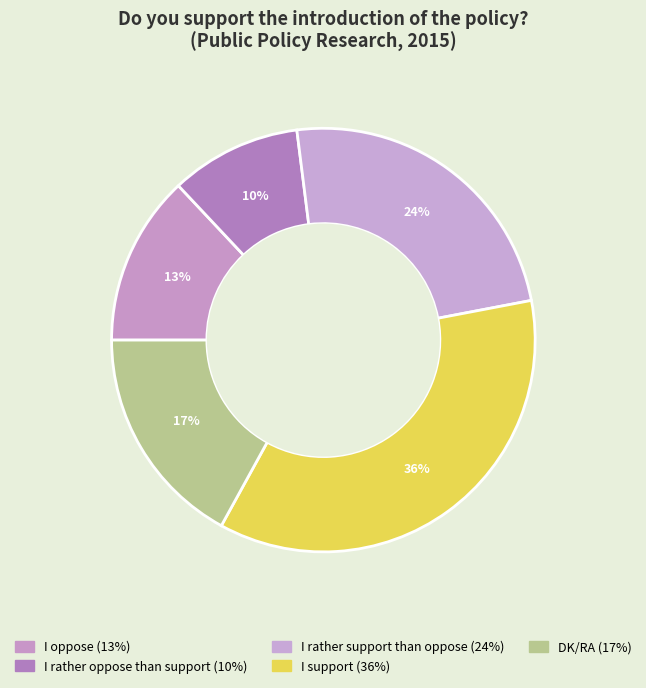

Does DK/RA represent more than half of the total?

No